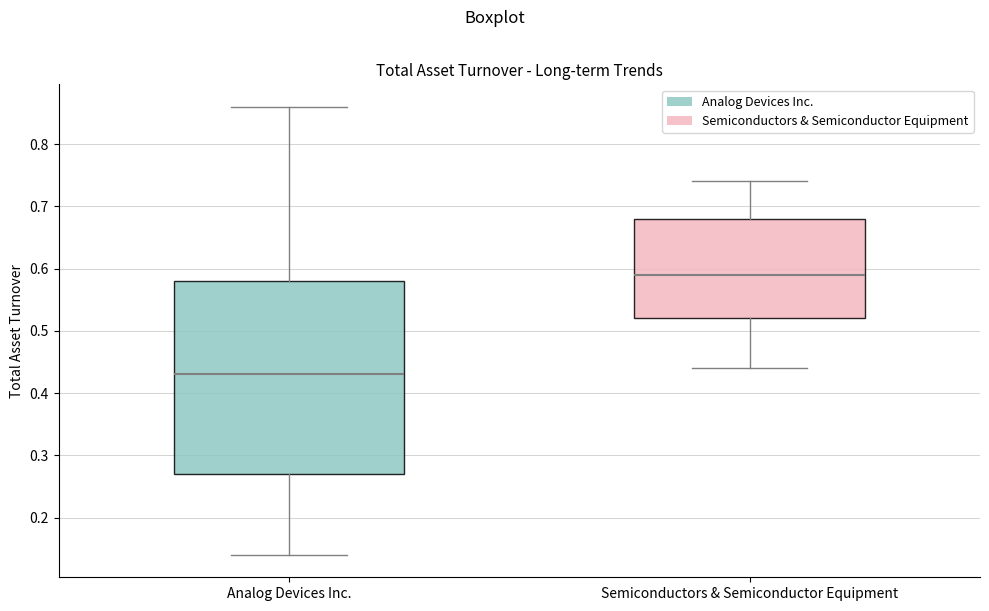

Which box's median line is the lowest?

Analog Devices Inc.